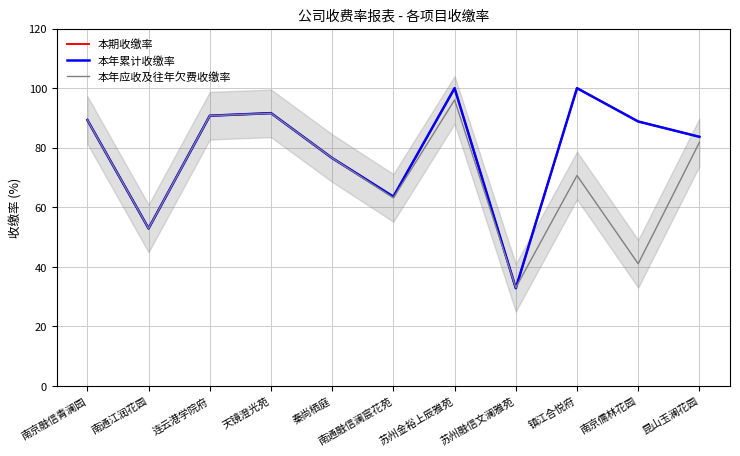

What position from the left is 镇江合悦府?

9